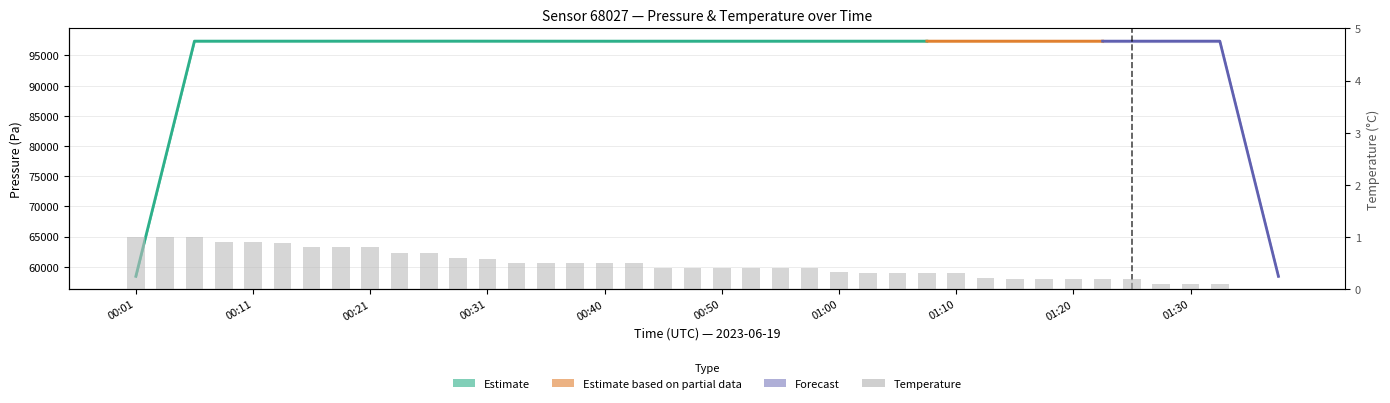

Which has a higher value, 00:50 or 00:09?

00:09